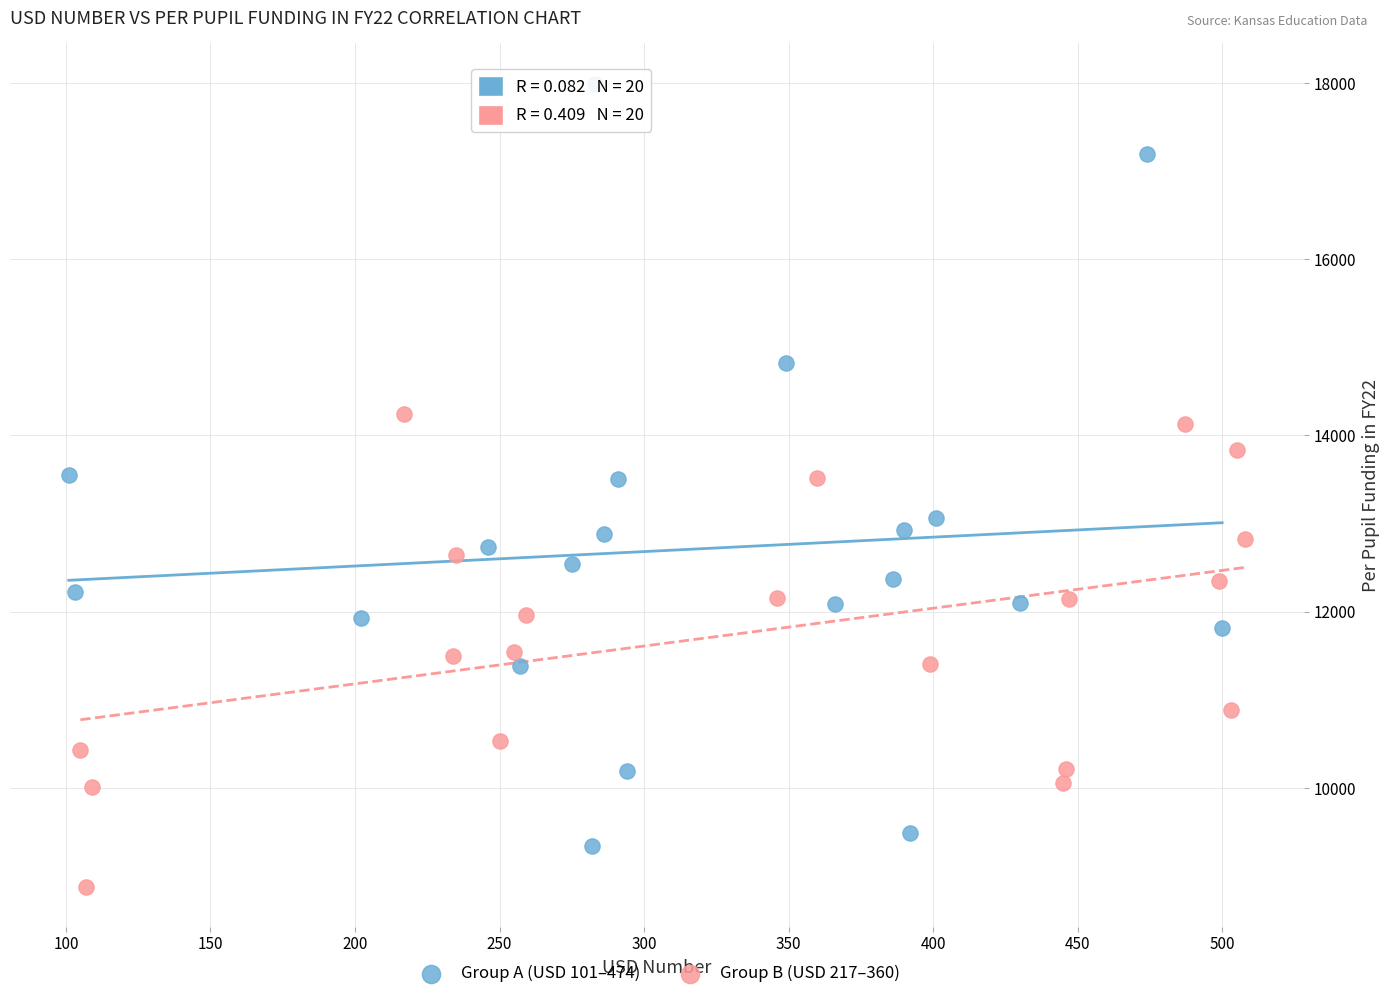

Which series contains the lowest Y value?

Group B (USD 217–360)